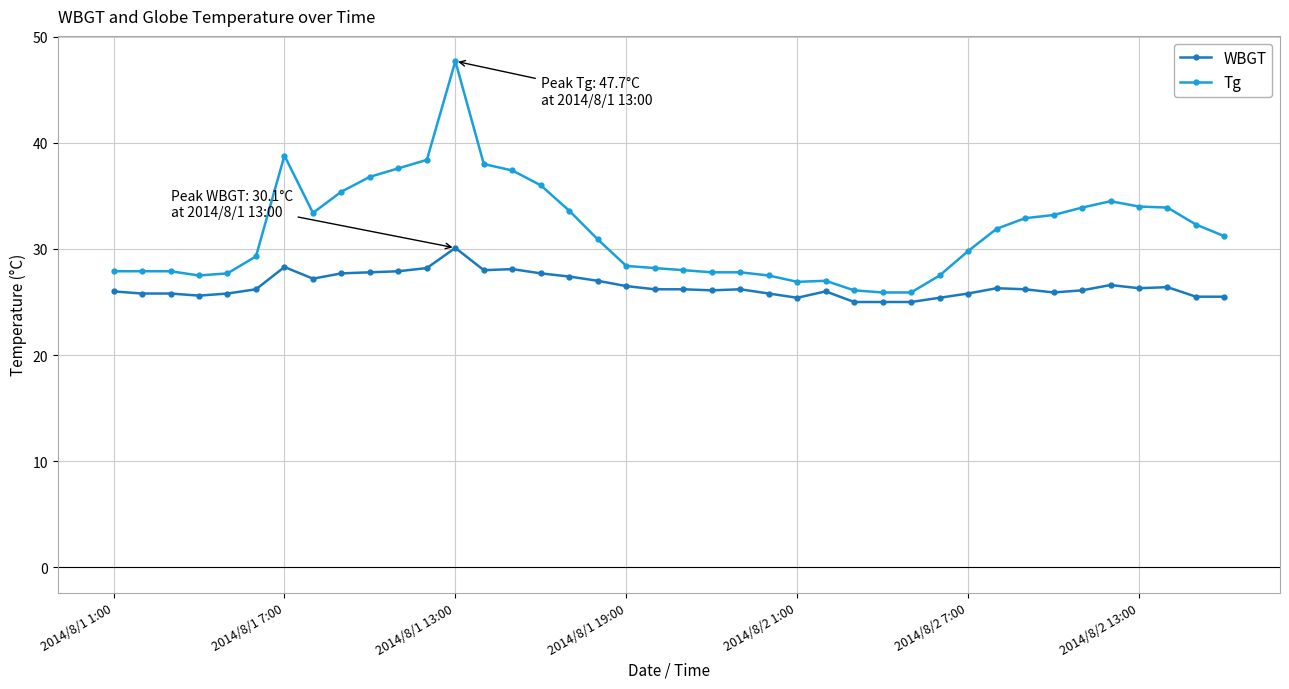

Which series has the widest spread of values?

Tg